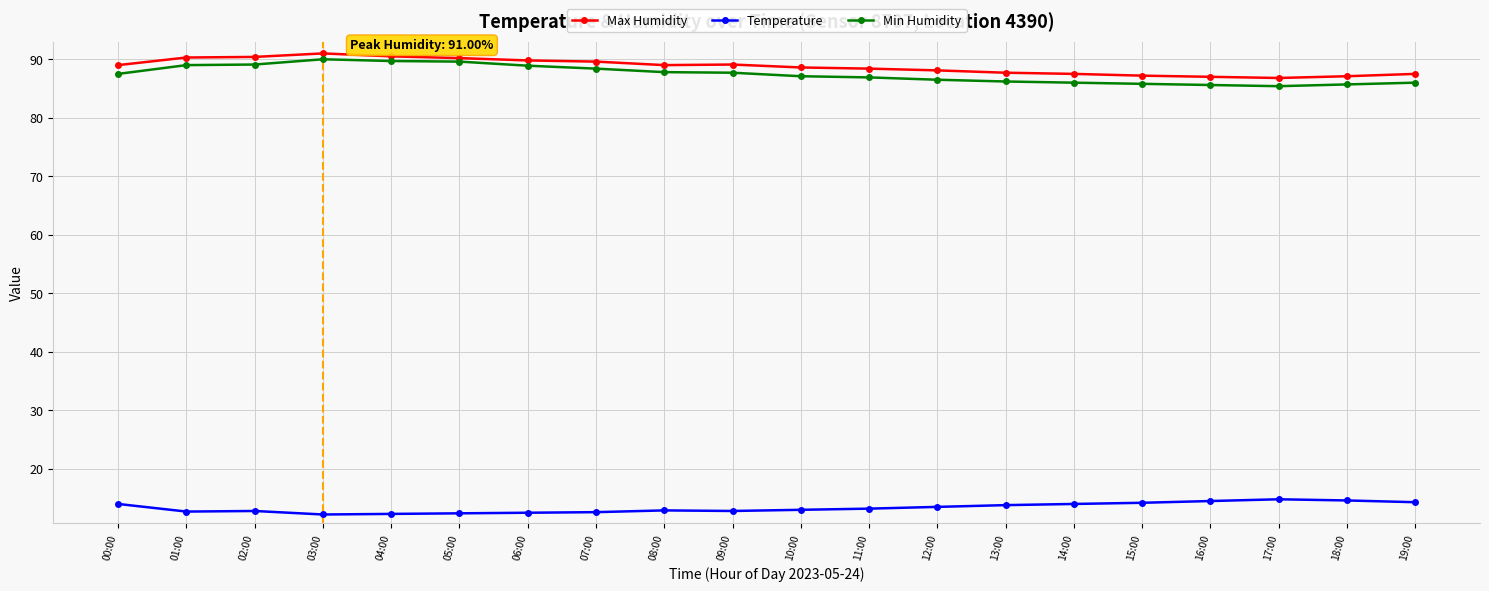

What are all the series names shown in the legend?

Max Humidity, Temperature, Min Humidity